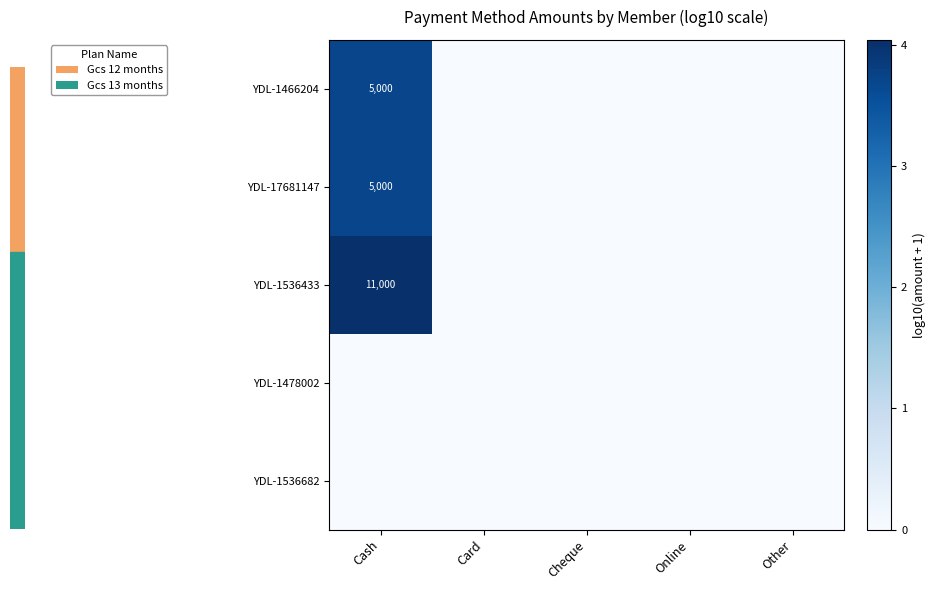

Count the number of categories in the chart.

5